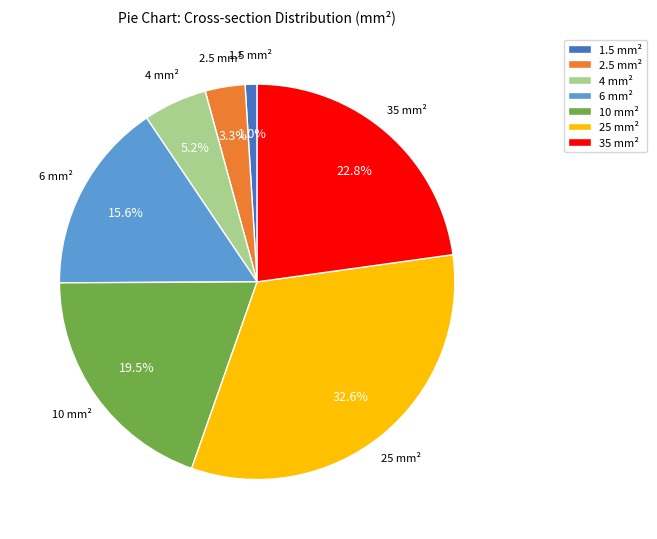

Which category has the biggest portion of the pie?

25 mm²